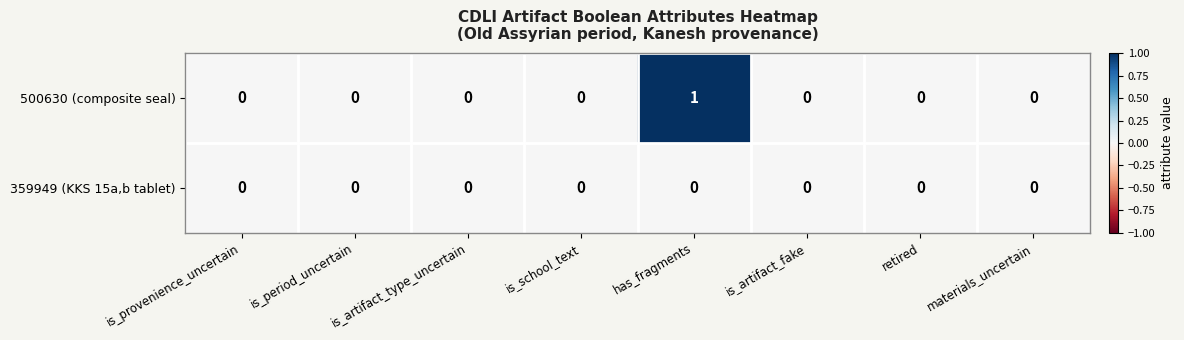

How many series are shown in this chart?

2